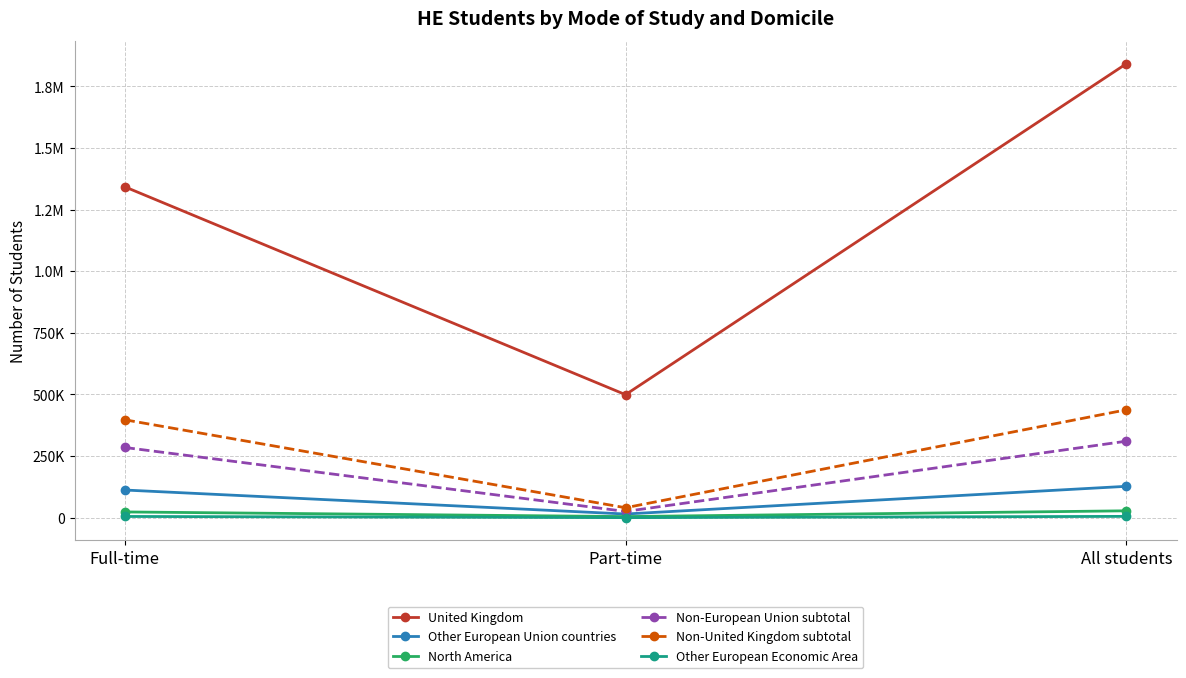

Reading left to right, what are all the values shown in this chart?

United Kingdom: 1343000	499315	1842315
Other European Union countries: 112410	15030	127440
North America: 23460	4580	28040
Non-European Union subtotal: 285120	25455	310575
Non-United Kingdom subtotal: 397530	40480	438010
Other European Economic Area: 5125	345	5465